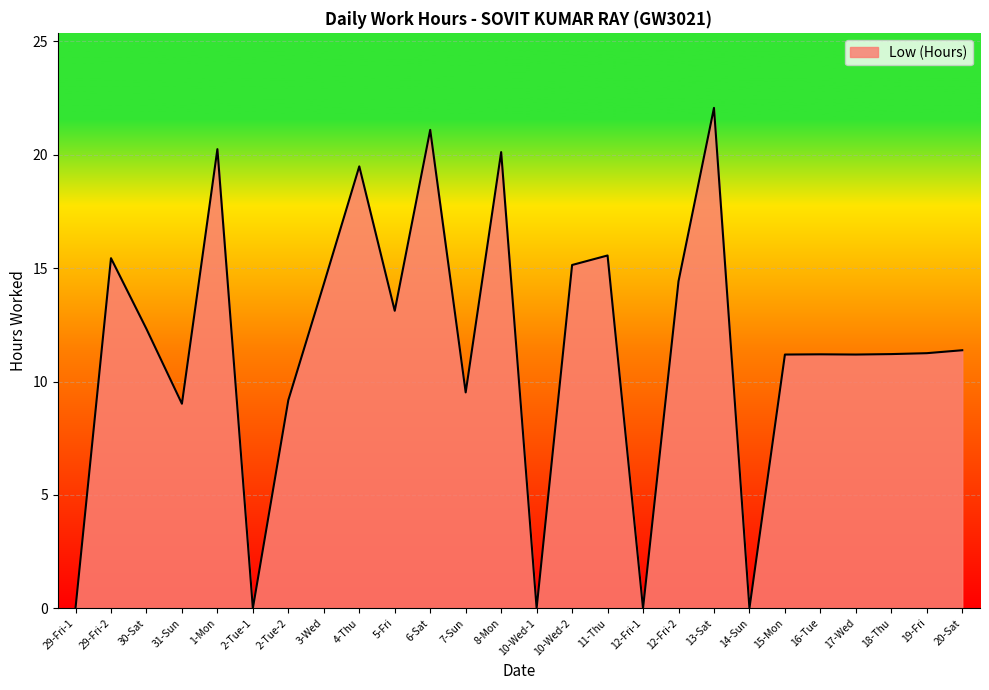

The chart shows a value of 8.8 at 8-Mon. True or false?

False